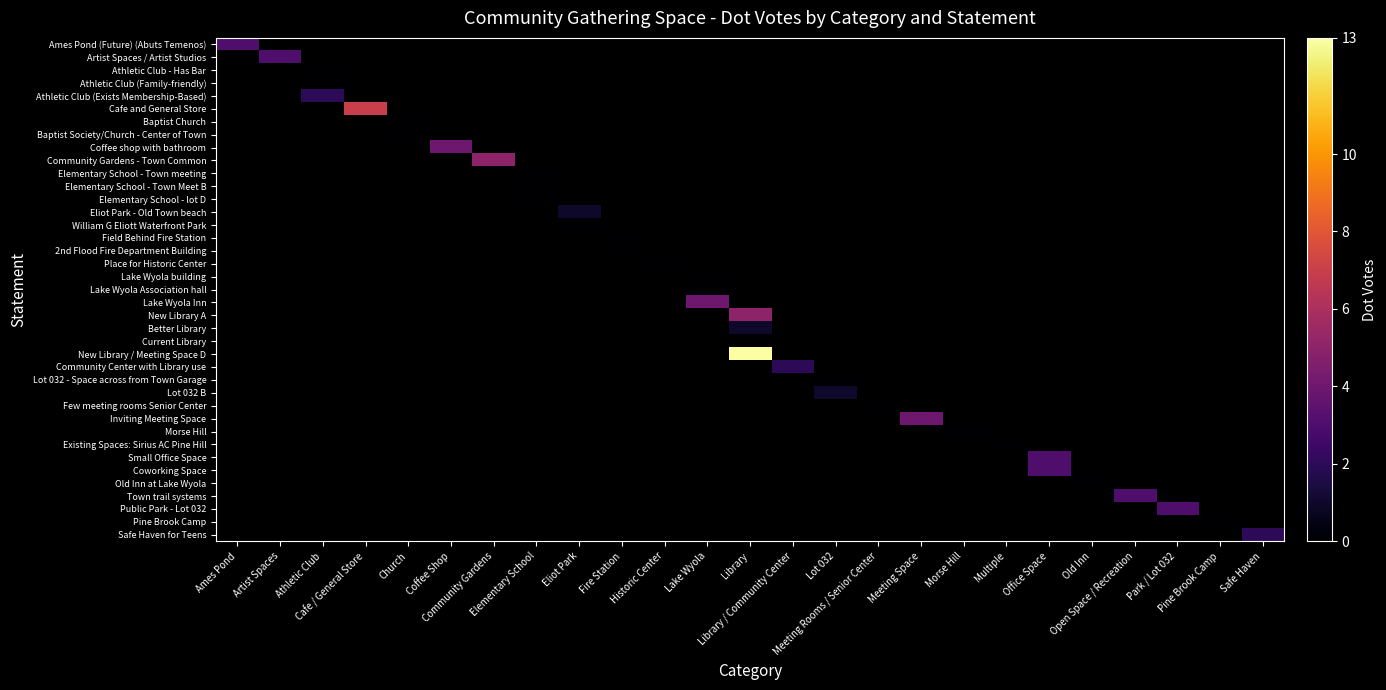

At which category does the chart reach its peak across all series?

Library